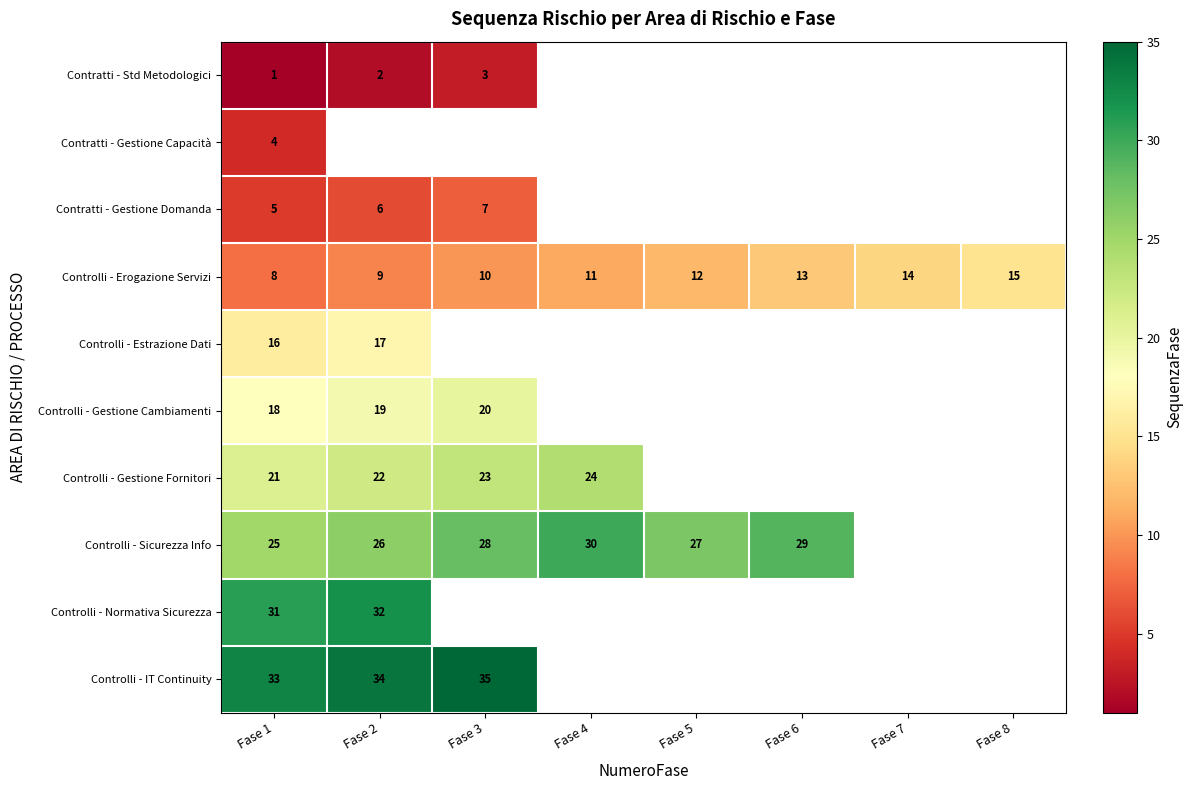

How many Controlli - Erogazione Servizi values are between 10 and 14?

5